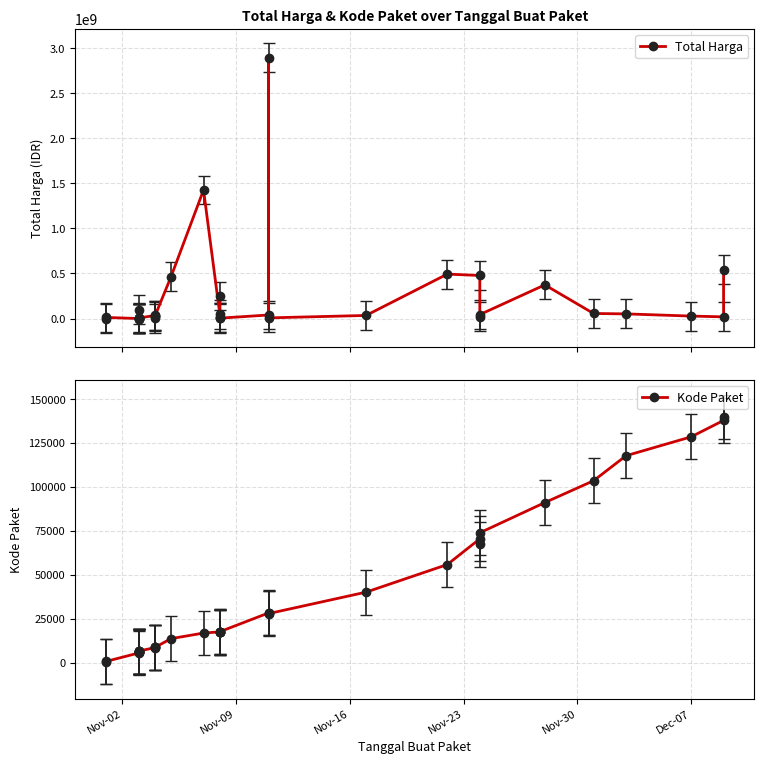

Reading left to right, extract all data points from this chart.

Total Harga: 333600	12453900	78000	98772570	2772000	265000	4672200	182000	8742500	5129000	34000000	32441200	577875	23653000	464002100	1425867900	49730040	9180000	15513960	250350000	4350000	39440000	2892122000	7401240	34292000	493000000	477600000	19175000	43859200	373404000	56152800	51601000	27412000	18900000	541071000
Kode Paket: 464	675	5449	5997	6214	6246	6300	6350	6397	6503	8530	8646	8668	8601	13652	16823	17509	17272	17283	17238	17580	28271	28425	27891	40112	55826	70453	67279	73894	91101	103541	117783	128516	137876	139817